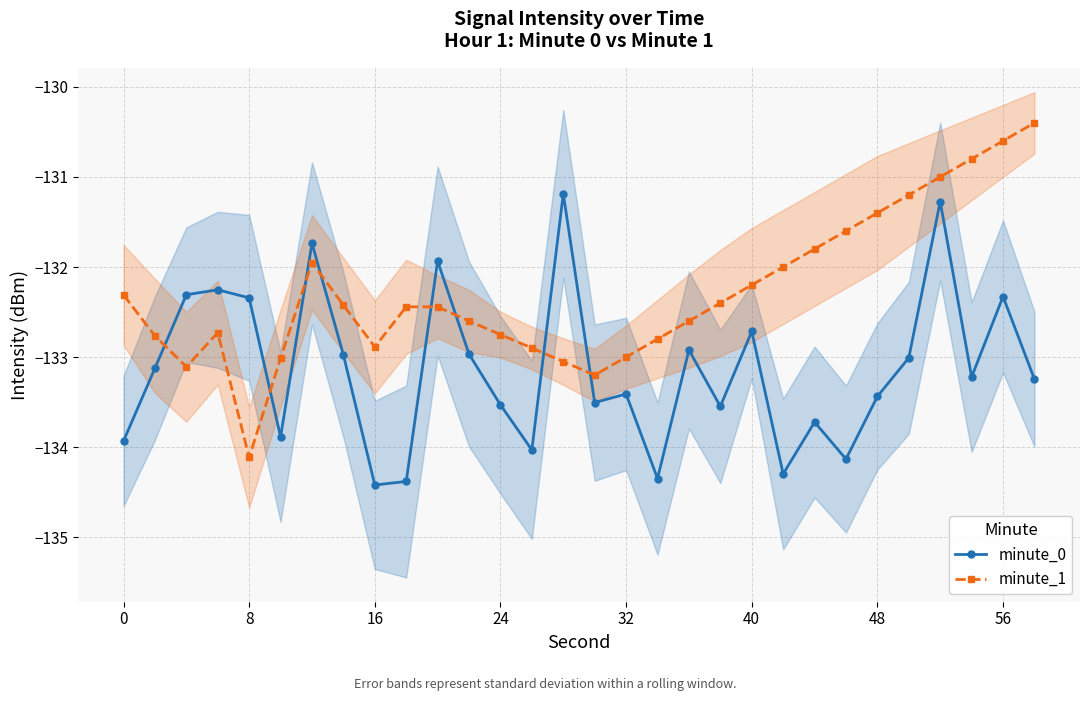

Is it true that minute_1 equals -67.3 at 8?

False